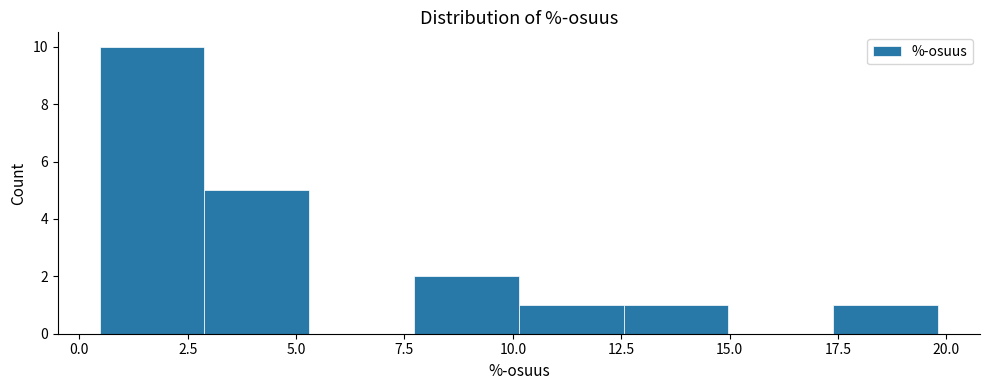

What is the height of the bar covering 3.0 to 5.5 on the x-axis? Neither the bar edges nor the heights are printed on the chart, so give them approximately, as read against the axes.

5